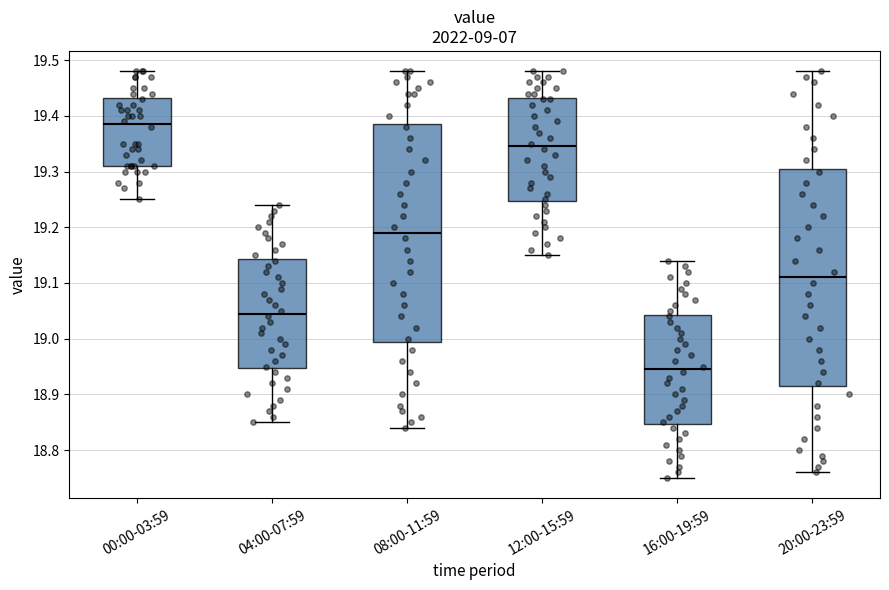

Reading left to right, transcribe this box plot: for each box, give where its median line is, the range the box spans, and where its two whiskers end, as read against the y-axis. The values are not printed on the chart, so give them approximately, as read against the axis.

00:00-03:59: median 19.39, box 19.31 to 19.43, whiskers 19.25 to 19.48
04:00-07:59: median 19.05, box 18.95 to 19.14, whiskers 18.85 to 19.24
08:00-11:59: median 19.19, box 19.00 to 19.39, whiskers 18.84 to 19.48
12:00-15:59: median 19.35, box 19.25 to 19.43, whiskers 19.15 to 19.48
16:00-19:59: median 18.95, box 18.85 to 19.04, whiskers 18.75 to 19.14
20:00-23:59: median 19.11, box 18.92 to 19.31, whiskers 18.76 to 19.48